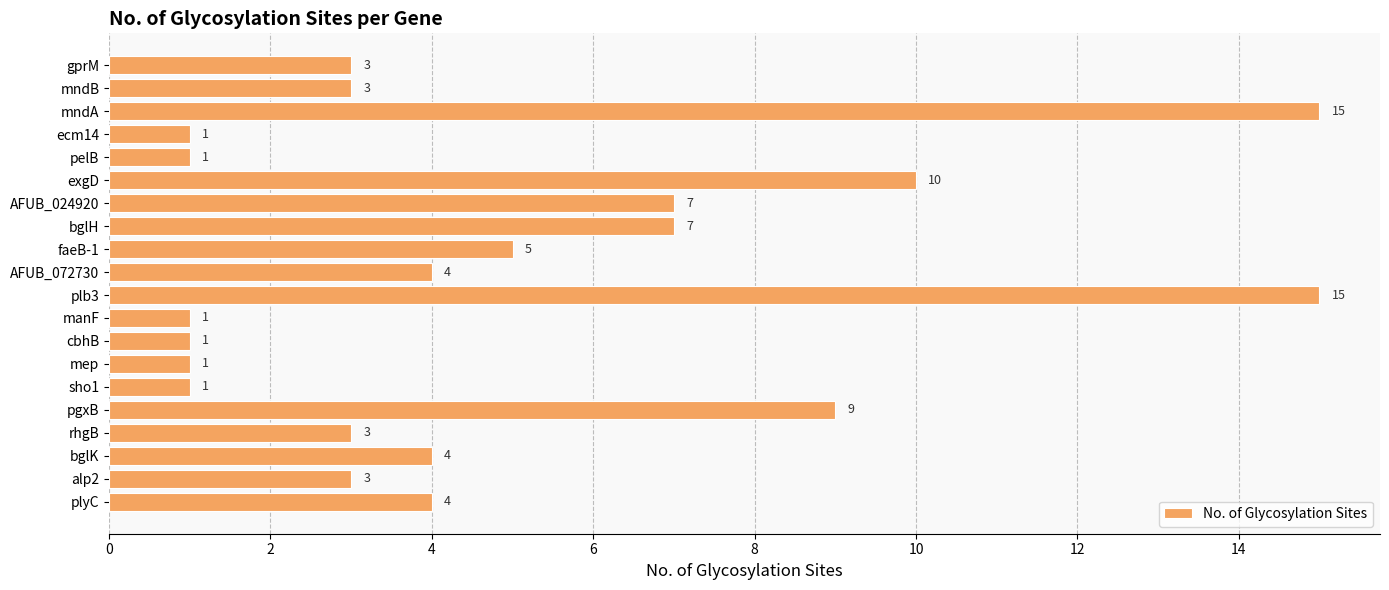

What is the sum of all values?

98